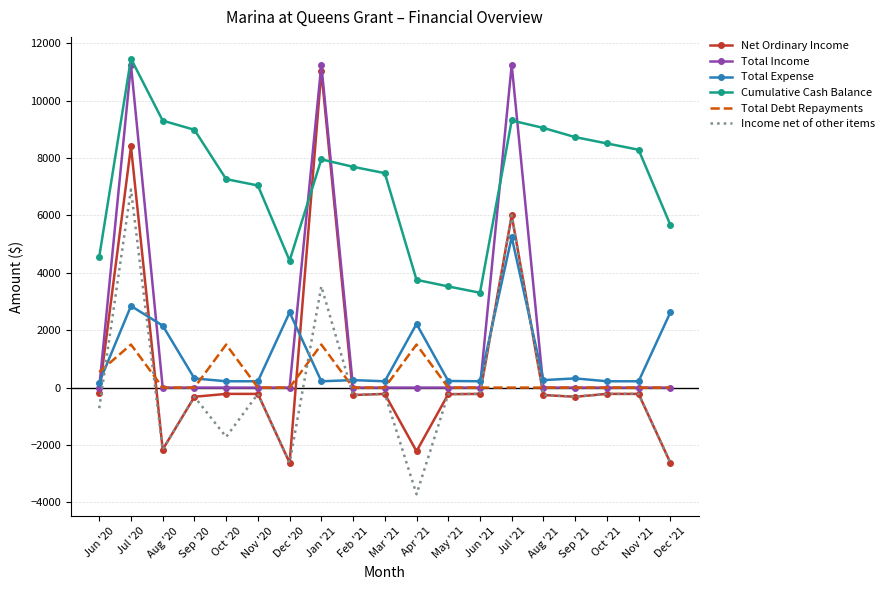

At which label does Income net of other items first exceed -260?

Jul '20